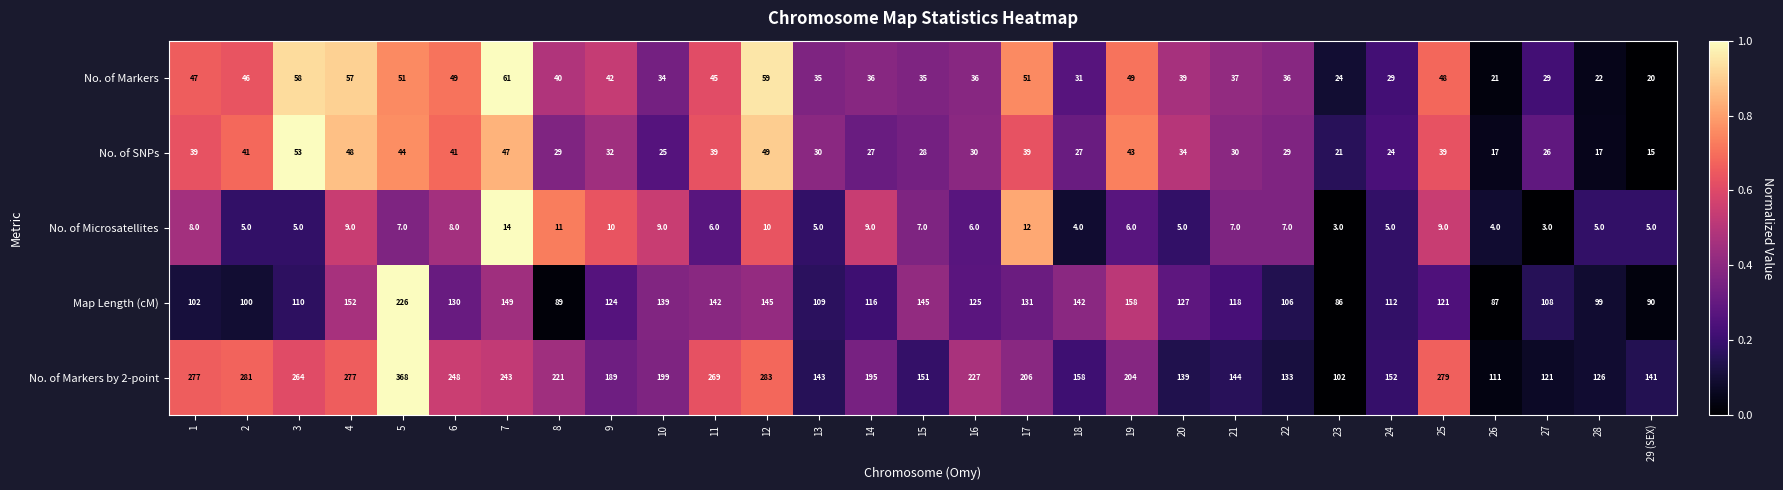

What is the maximum value for No. of Markers?

61